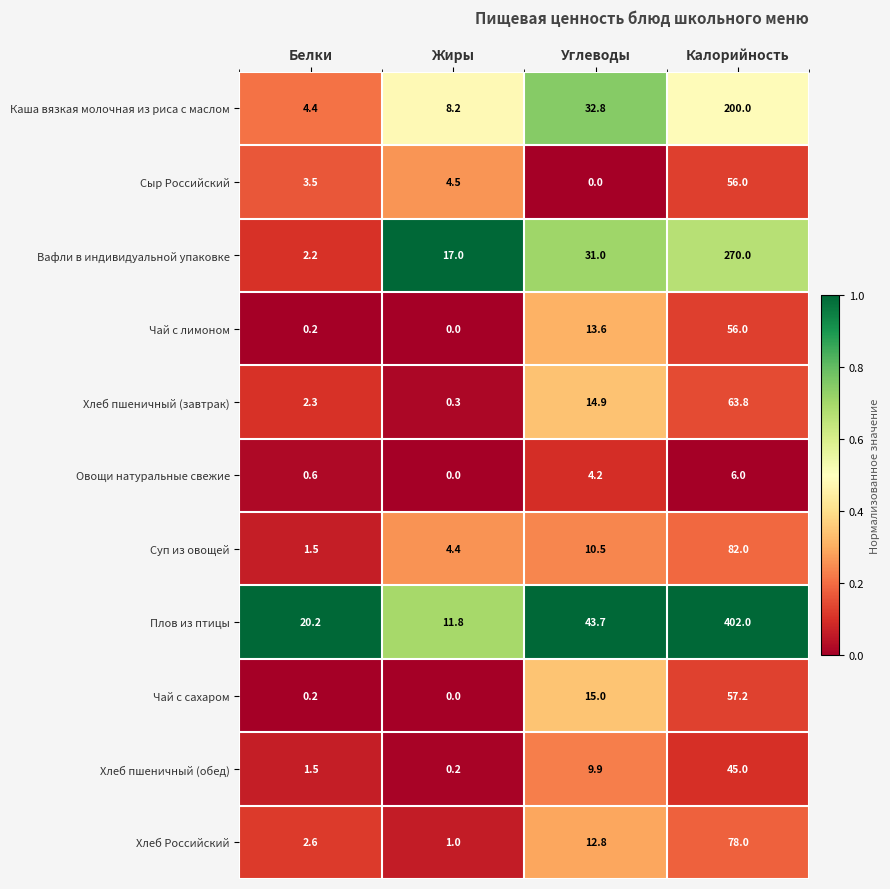

Where is Каша вязкая молочная из риса с маслом nearest to the value 102?

Углеводы